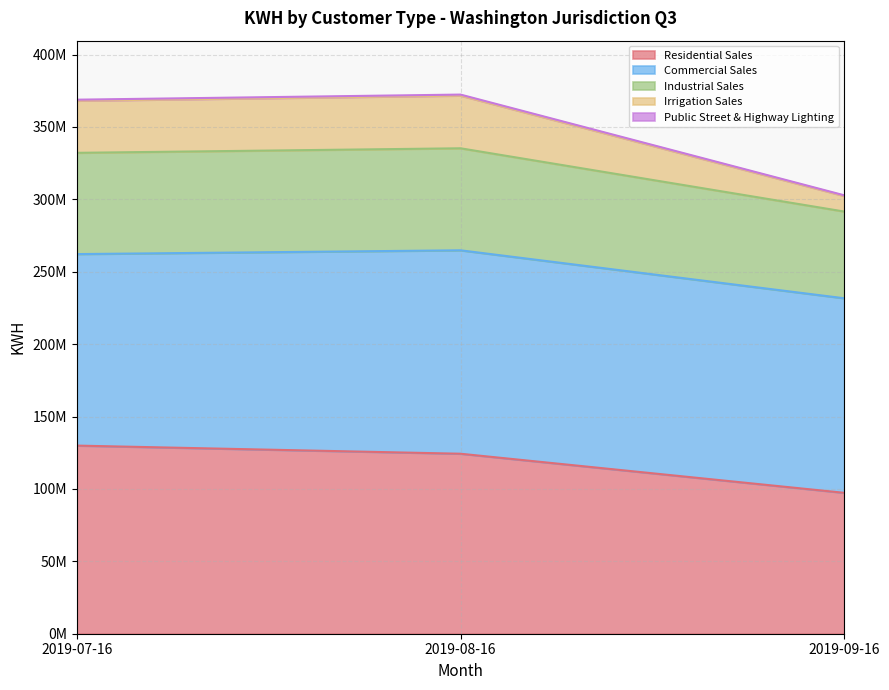

What is the lowest value of the Residential Sales series?

97312360